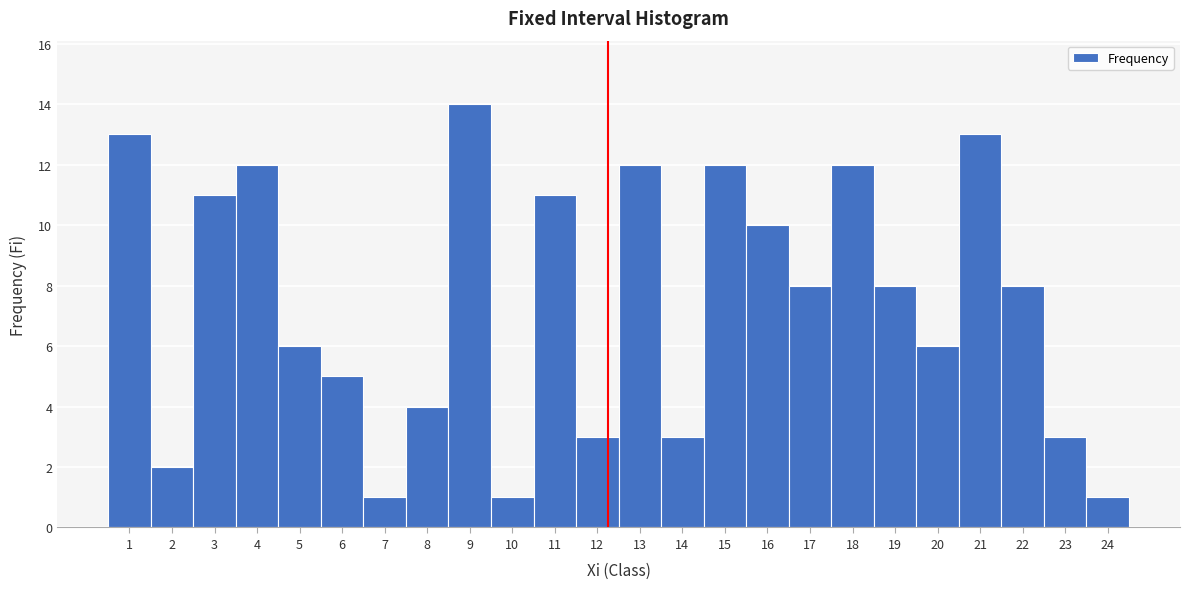

Reading left to right, list every bar in this chart as the range it spans on the x-axis followed by its height. The values are not printed on the chart, so give them approximately, as read against the axis.

0.5 to 1.5: 13
1.5 to 2.5: 2
2.5 to 3.5: 11
3.5 to 4.5: 12
4.5 to 5.5: 6
5.5 to 6.5: 5
6.5 to 7.5: 1
7.5 to 8.5: 4
8.5 to 9.5: 14
9.5 to 10.5: 1
10.5 to 11.5: 11
11.5 to 12.5: 3
12.5 to 13.5: 12
13.5 to 14.5: 3
14.5 to 15.5: 12
15.5 to 16.5: 10
16.5 to 17.5: 8
17.5 to 18.5: 12
18.5 to 19.5: 8
19.5 to 20.5: 6
20.5 to 21.5: 13
21.5 to 22.5: 8
22.5 to 23.5: 3
23.5 to 24.5: 1